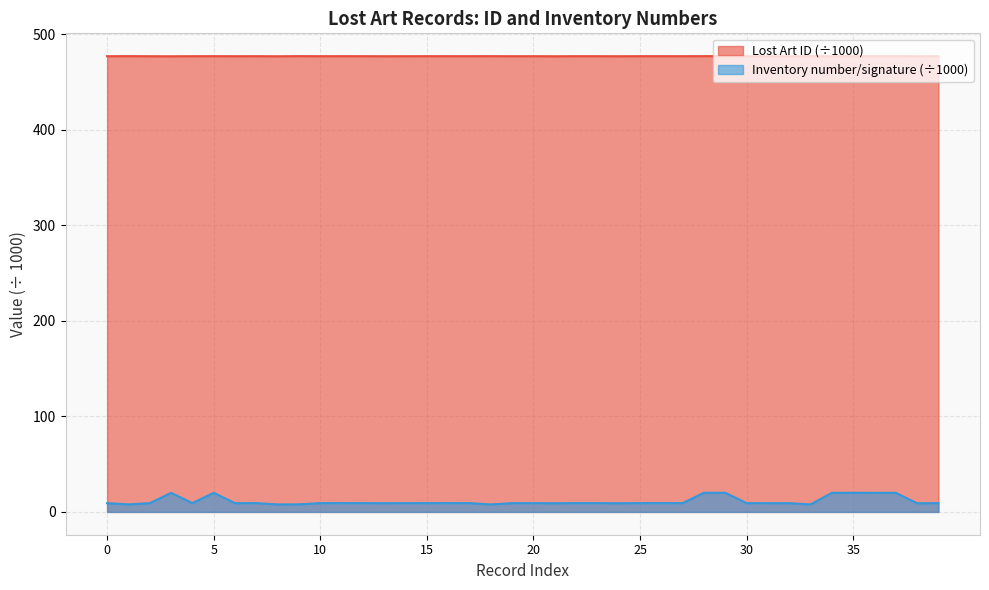

Reading right to left, extract all data points from this chart.

Lost Art ID: 477.3	477.2	477.3	477.3	477.3	477.3	477.3	477.2	477.2	477.3	477.3	477.3	477.3	477.3	477.3	477.2	477.3	477.3	477.2	477.3	477.2	477.3	477.3	477.3	477.3	477.3	477.2	477.3	477.3	477.3	477.4	477.2	477.3	477.2	477.3	477.3	477.2	477.2	477.4	477.3
Inventory number/signature: 9.2	9.1	20.0	20.0	20.0	20.0	7.9	9.2	9.2	9.2	20.0	20.1	9.2	9.2	9.2	9.1	9.2	9.2	9.1	9.2	9.2	7.8	9.2	9.2	9.2	9.2	9.1	9.2	9.2	9.2	7.9	7.9	9.2	9.2	20.0	9.2	19.9	9.2	7.9	9.2